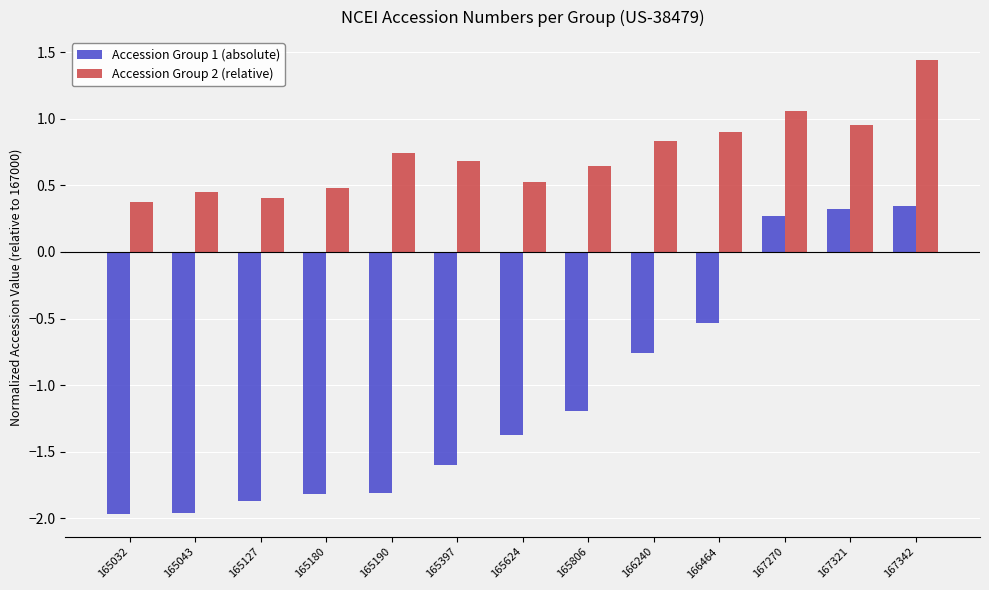

Rank the series at 165180 from highest to lowest value.

Accession Group 2 (relative), Accession Group 1 (absolute)